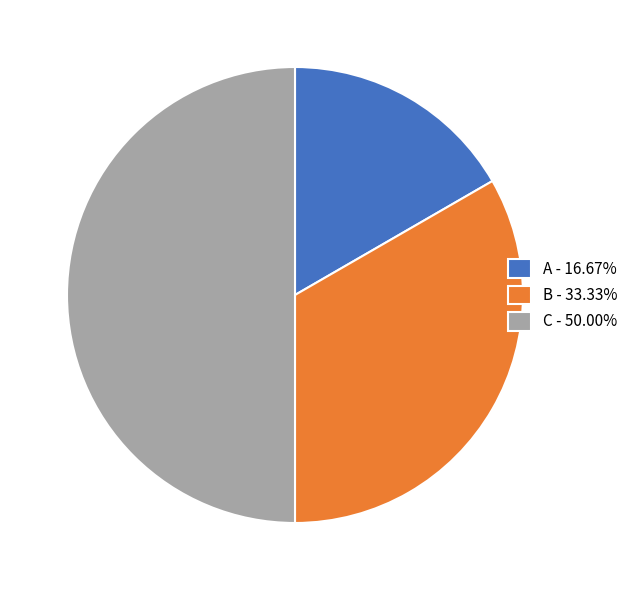

Between A and C, which is larger?

C